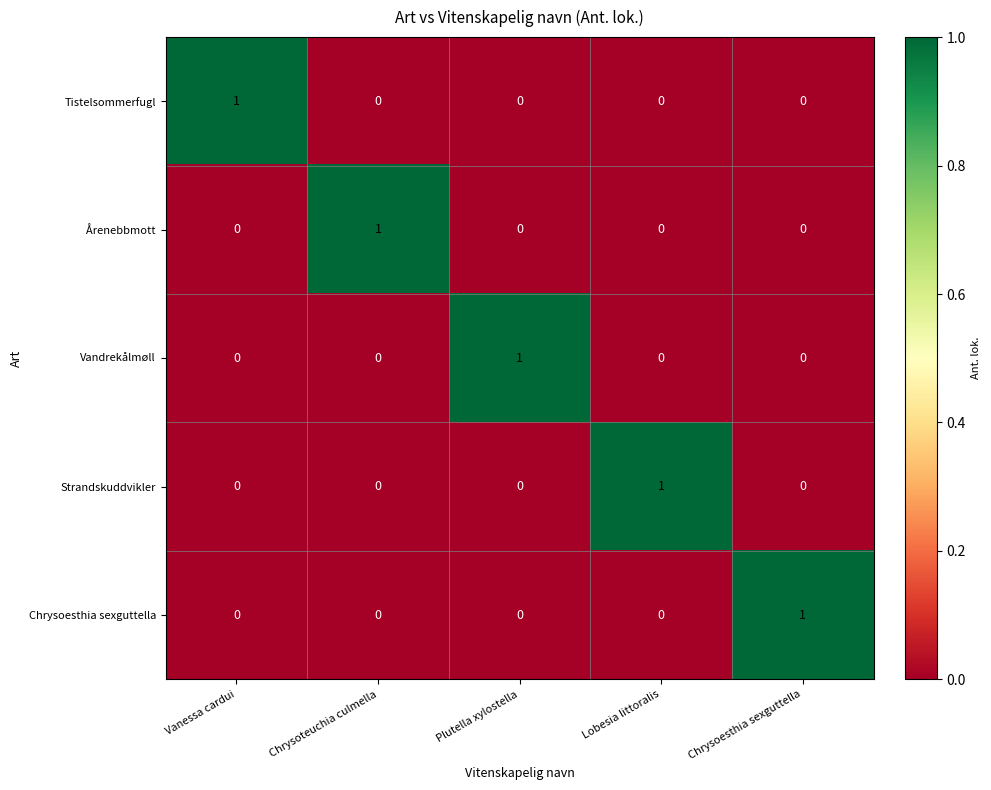

What is the greatest value displayed?

1